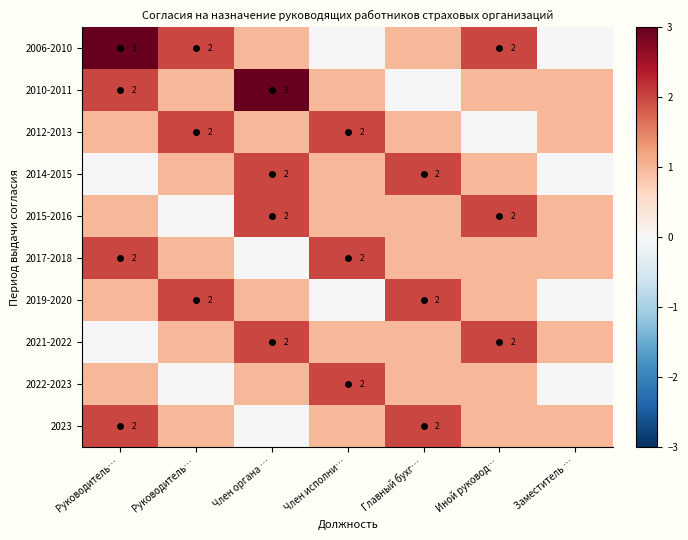

What is the approximate value of 2023 at Главный бухг…?

2